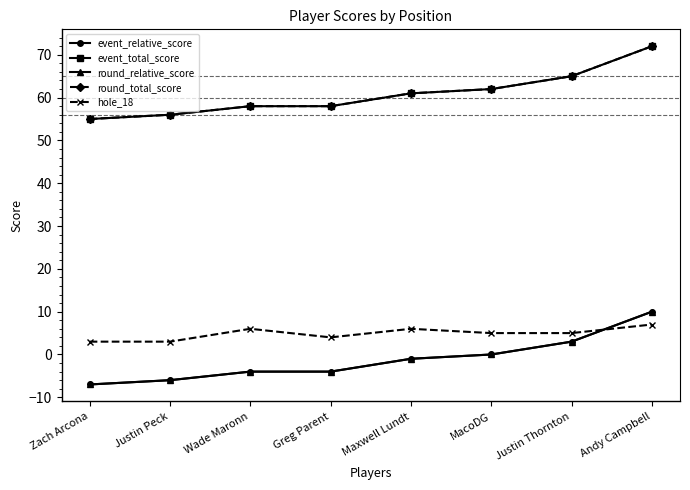

True or false: event_relative_score and round_total_score intersect in this chart.

False